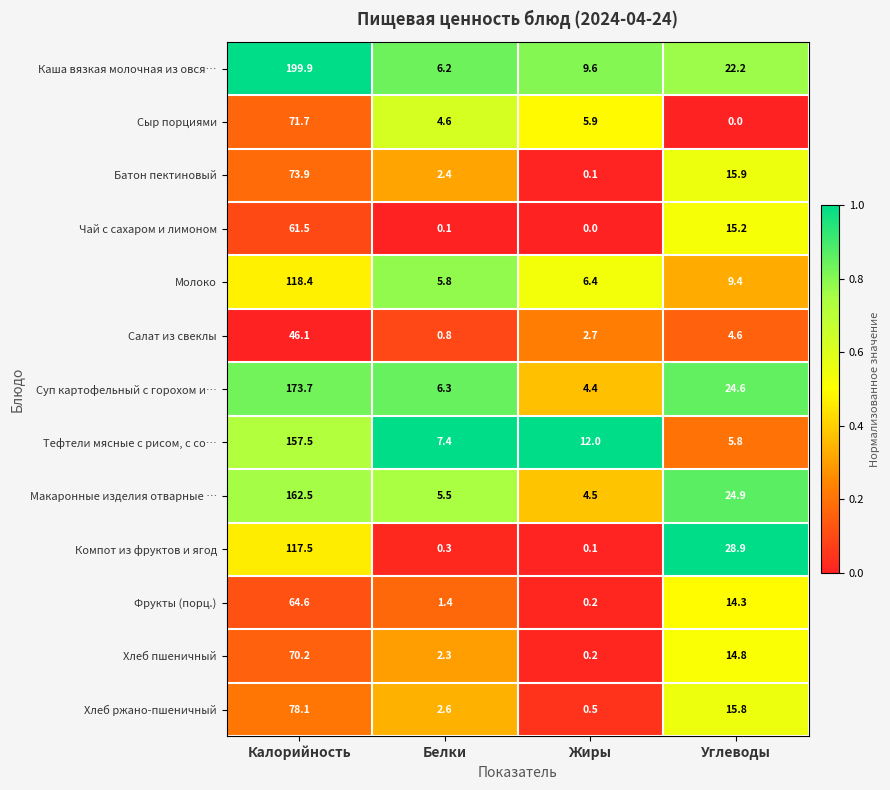

At which category is the sum across all series the highest?

Калорийность